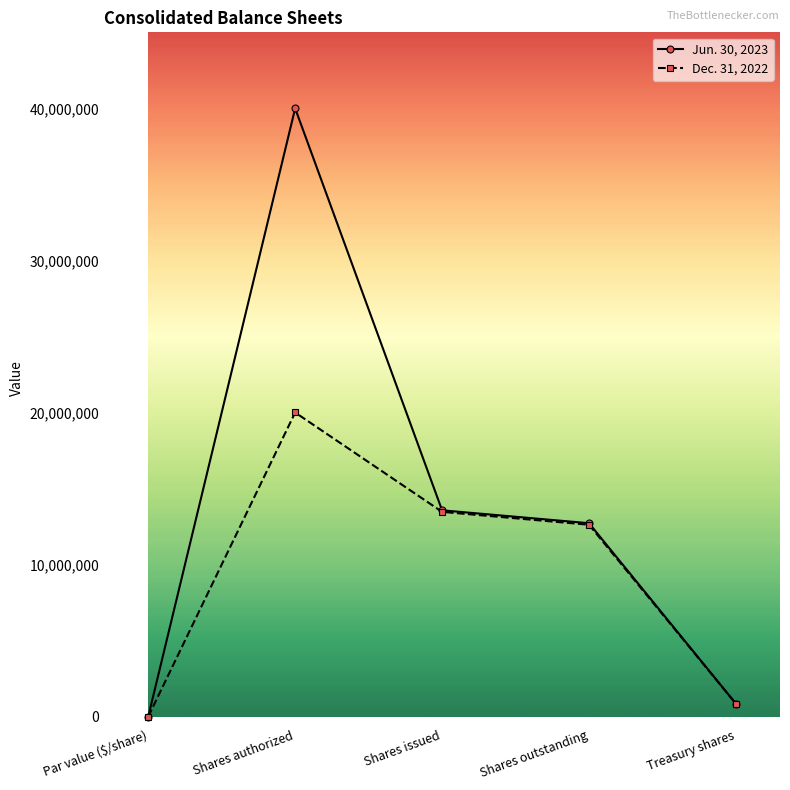

How many interior local peaks does the Dec. 31, 2022 series have?

1